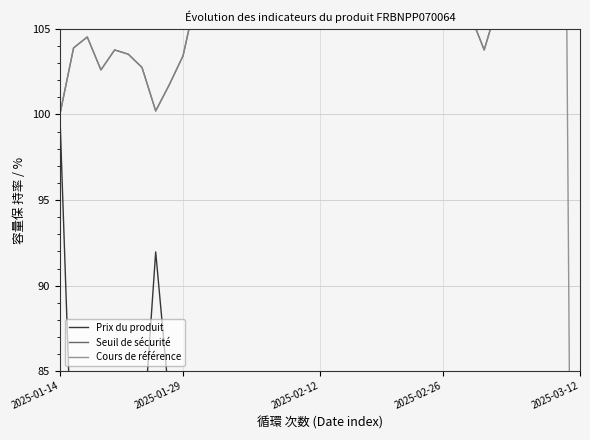

Rank the series at 32 from highest to lowest value.

Cours de référence, Seuil de sécurité, Prix du produit